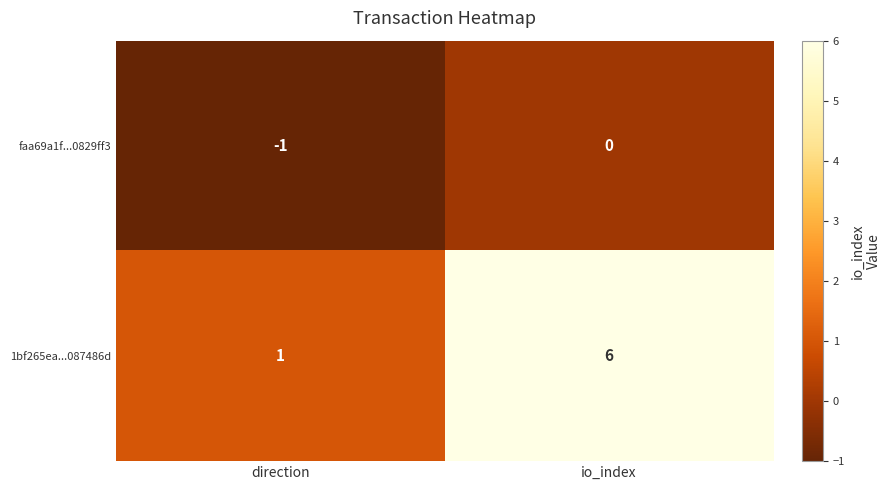

At direction, list the series in order from largest to smallest.

1bf265ea...087486d, faa69a1f...0829ff3